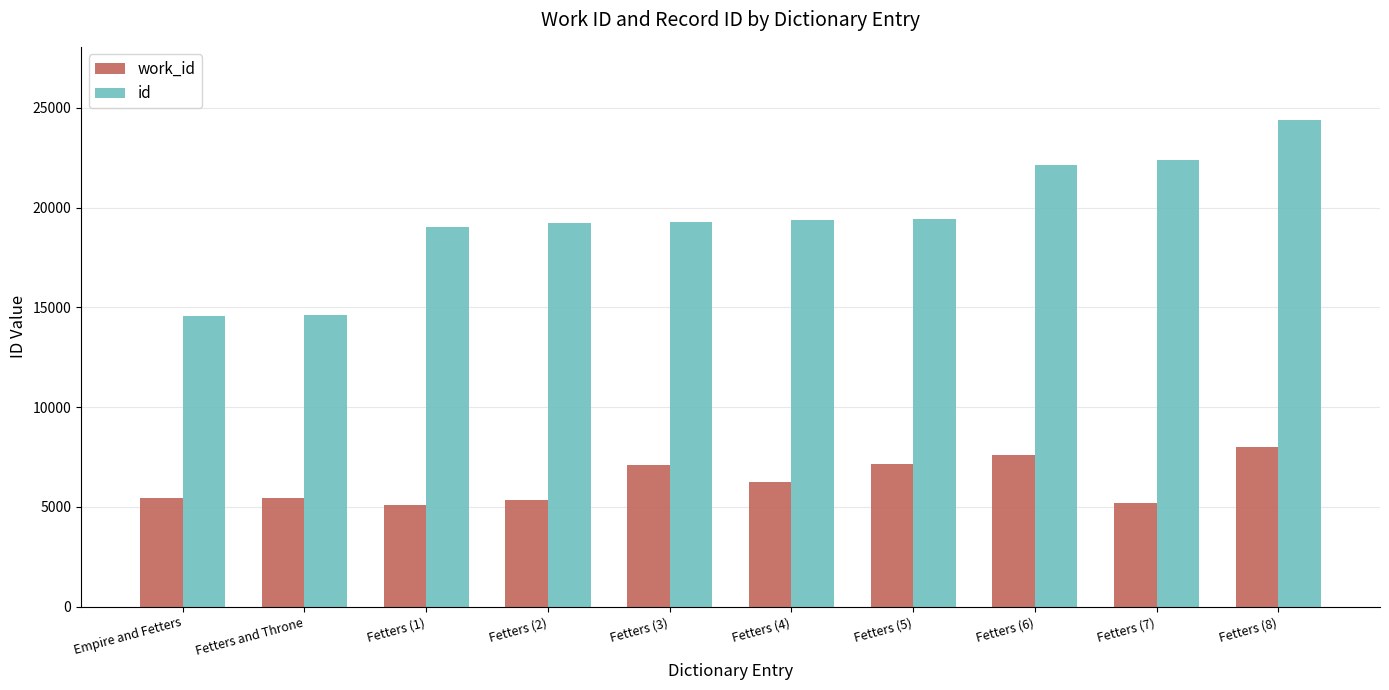

Which series has the largest range (max minus min)?

id